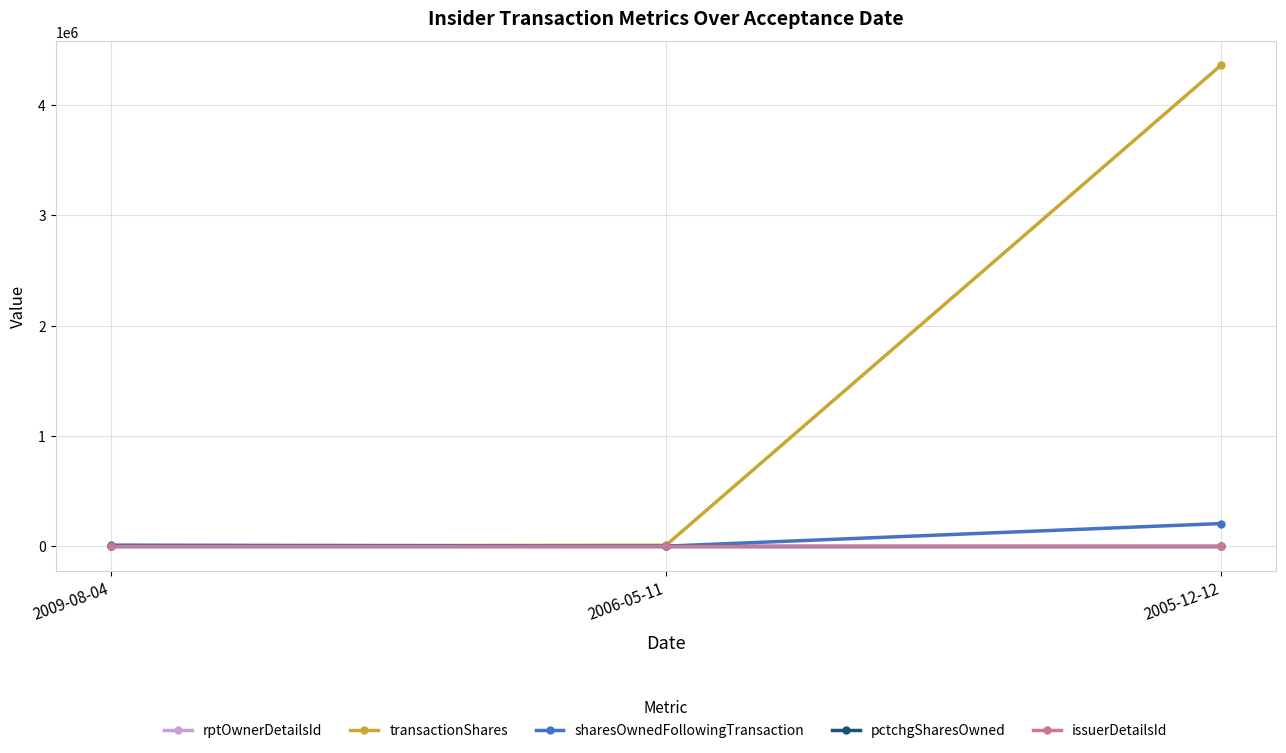

How many data points in pctchgSharesOwned are above -79?

1